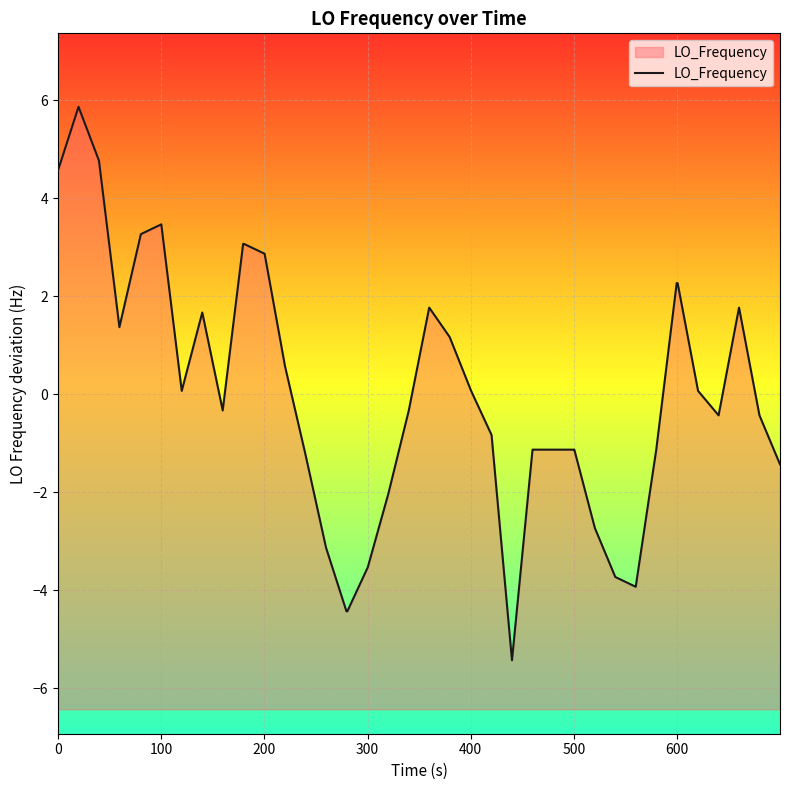

What is the maximum value shown in the chart?

5.9